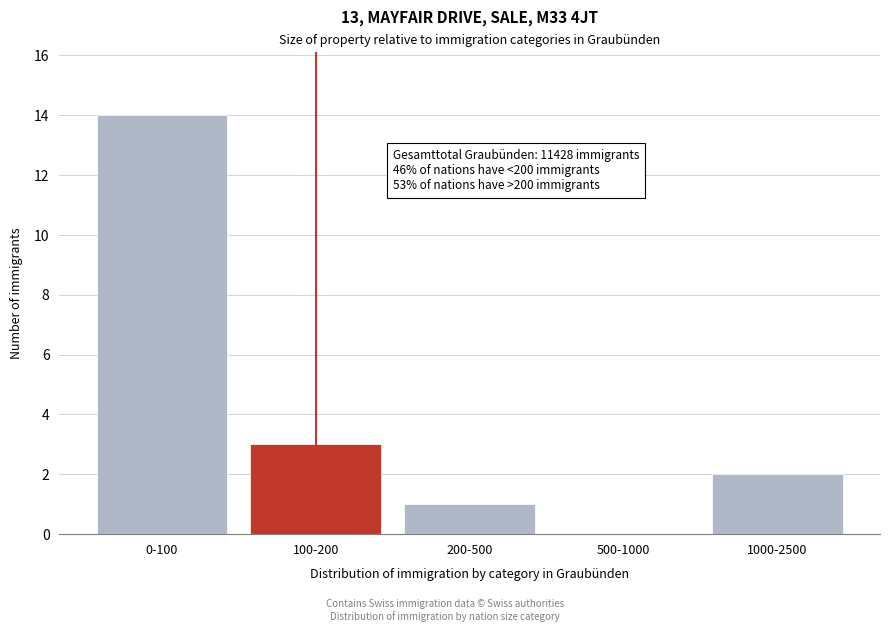

Reading left to right, list all the values displayed in this chart.

0-100=14	100-200=3	200-500=1	500-1000=0	1000-2500=2